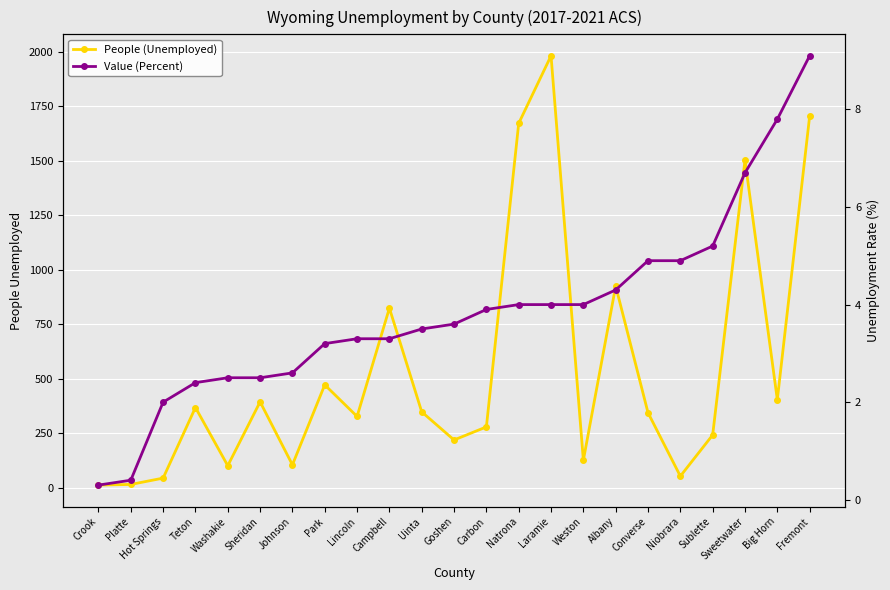

True or false: Value (Percent) and People (Unemployed) intersect in this chart.

False